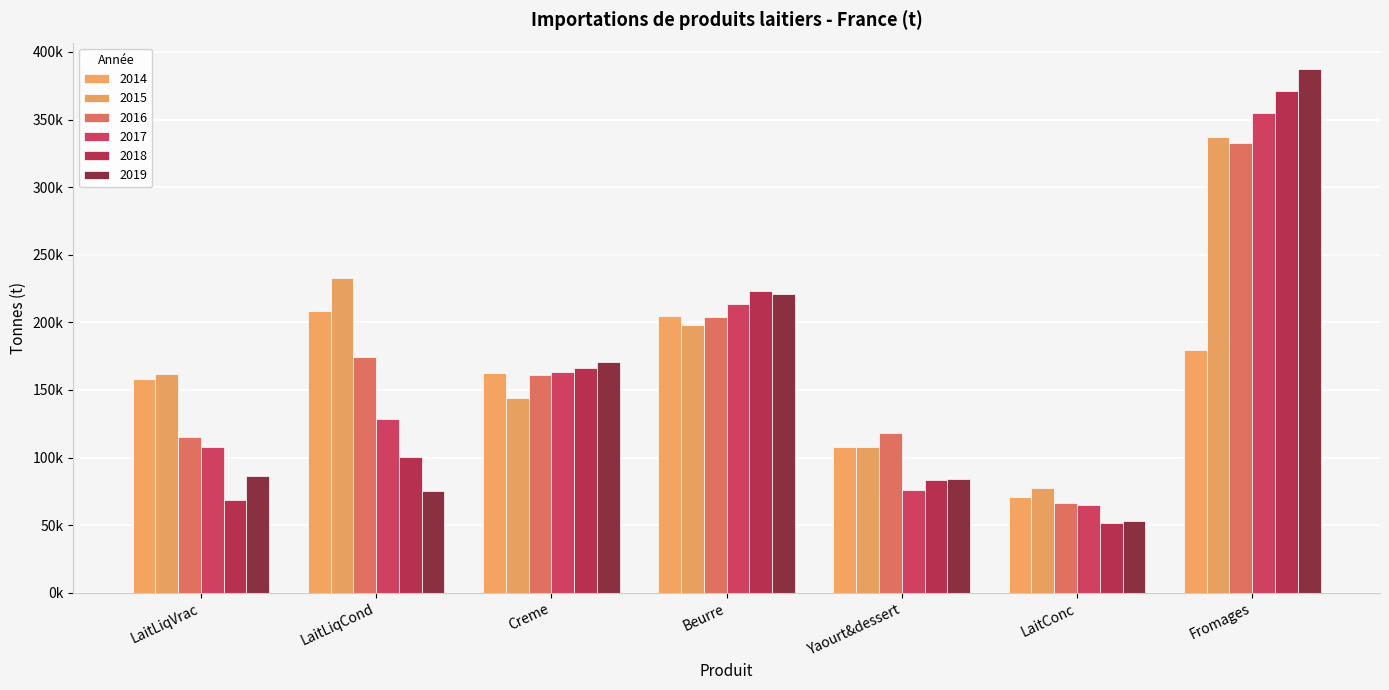

What is the highest value of the 2018 series?

371303.8